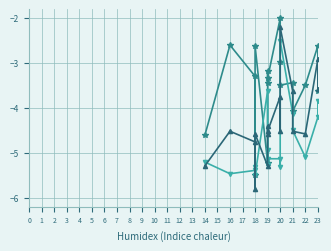

At which label is Píi~/u closest to -3?

17